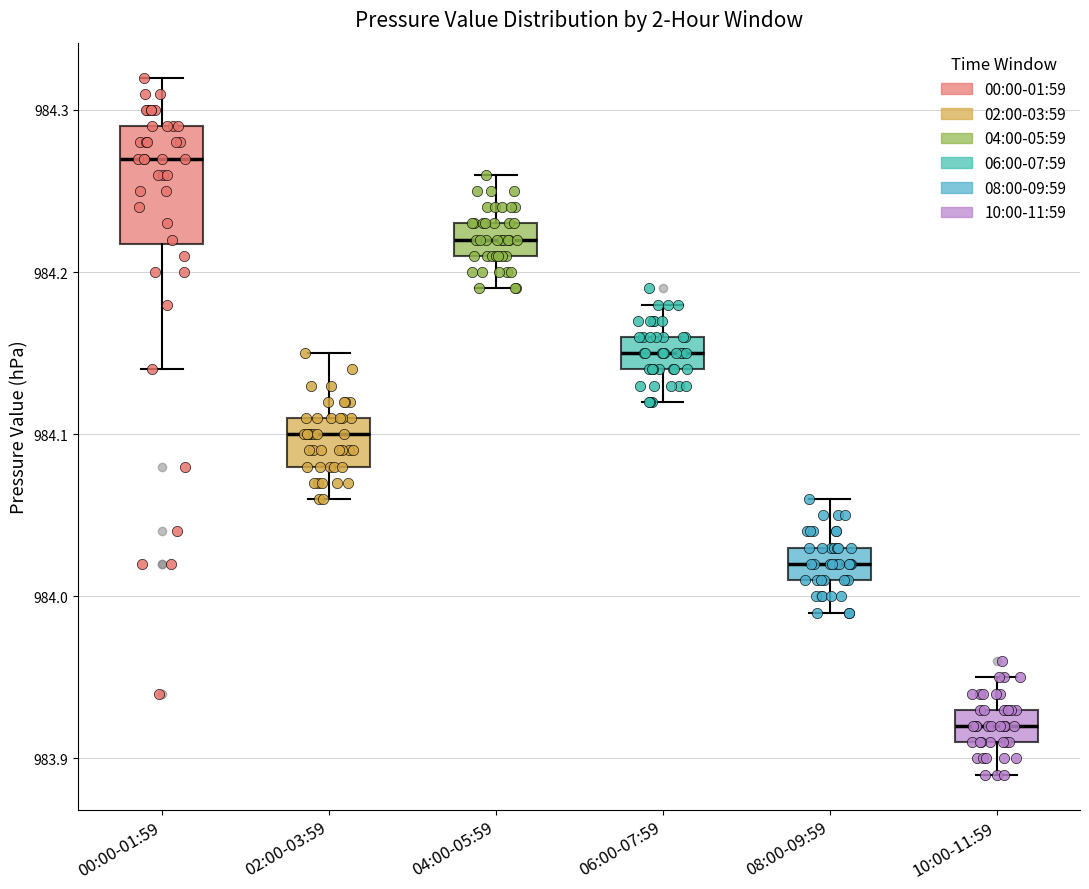

Reading left to right, read every box against the y-axis: the position of its median line, the range the box covers, and the ends of its whiskers. The values are not printed on the chart, so give them approximately, as read against the axis.

00:00-01:59: median 984.27, box 984.22 to 984.29, whiskers 984.14 to 984.32
02:00-03:59: median 984.10, box 984.08 to 984.11, whiskers 984.06 to 984.15
04:00-05:59: median 984.22, box 984.21 to 984.23, whiskers 984.19 to 984.26
06:00-07:59: median 984.15, box 984.14 to 984.16, whiskers 984.12 to 984.18
08:00-09:59: median 984.02, box 984.01 to 984.03, whiskers 983.99 to 984.06
10:00-11:59: median 983.92, box 983.91 to 983.93, whiskers 983.89 to 983.95